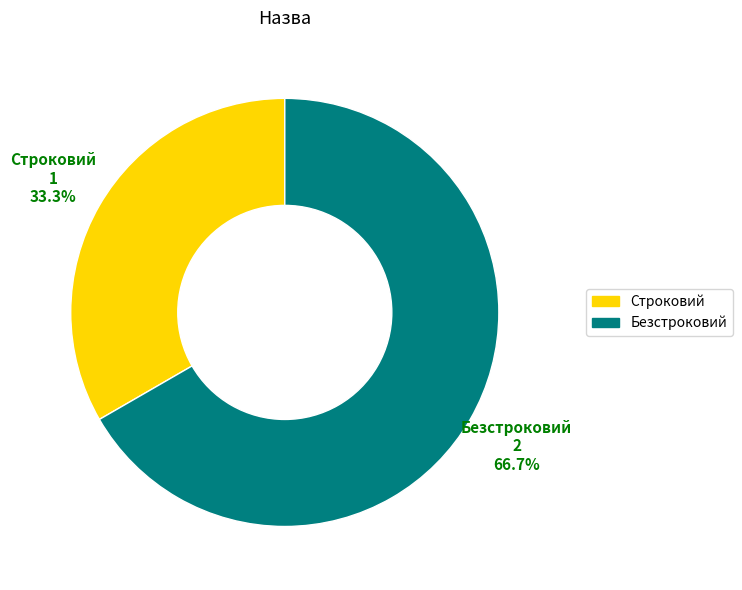

To the nearest percent, what percentage of the pie is Безстроковий?

67%